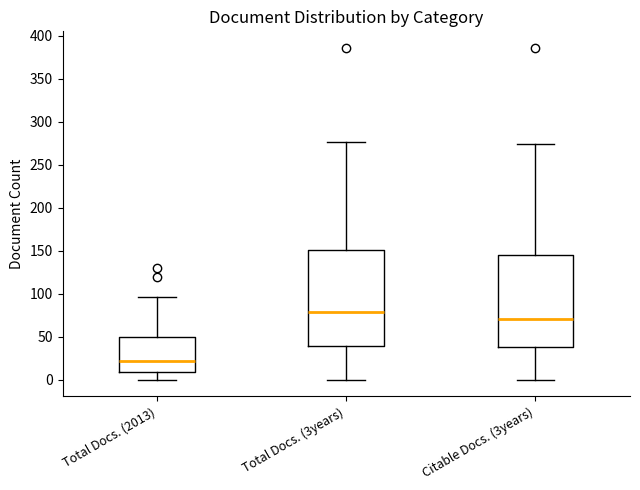

Which box has the highest median line?

Total Docs. (3years)